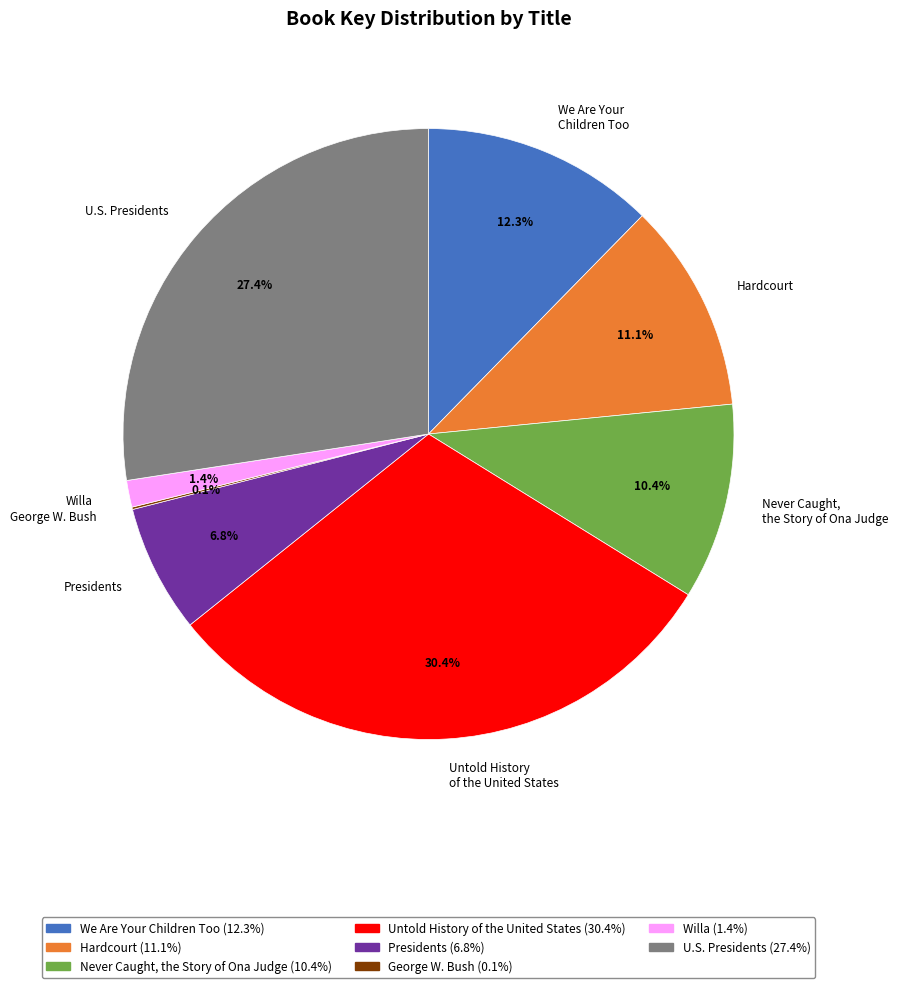

What percentage do Presidents and We Are Your Children Too together represent?

19.1%